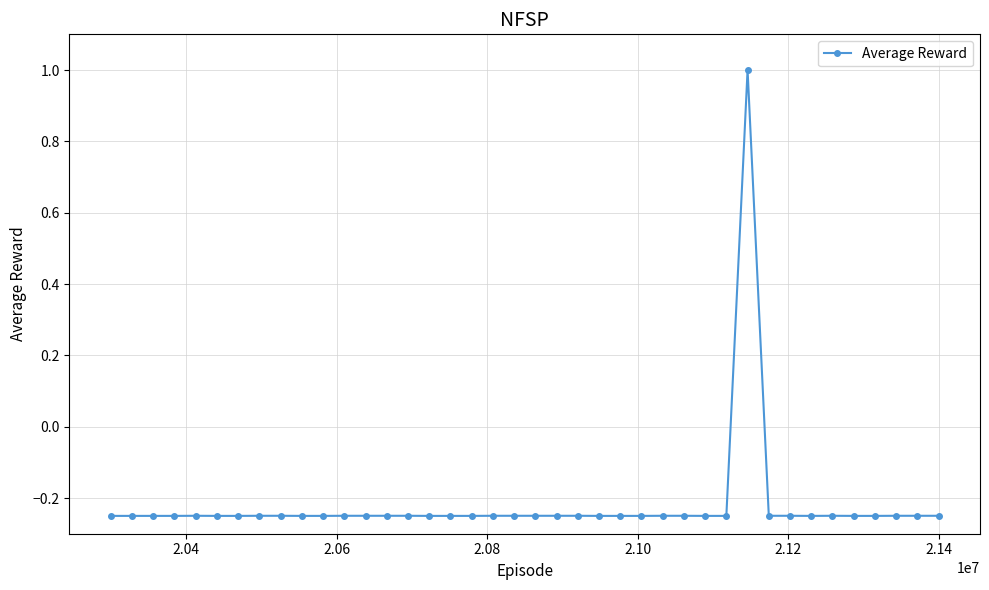

What is the greatest value displayed?

1.0